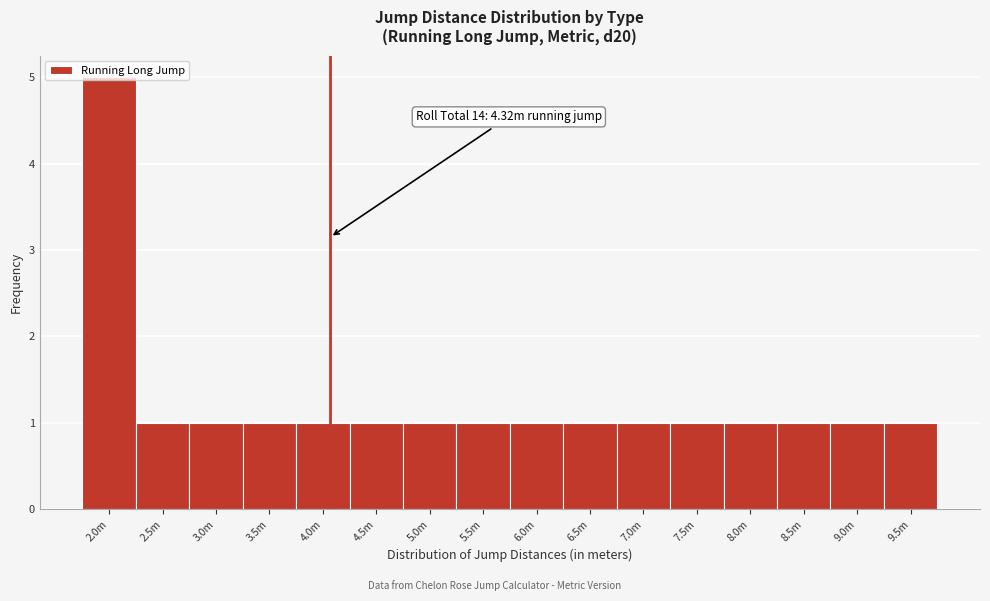

What is the difference between the maximum and minimum values?

4